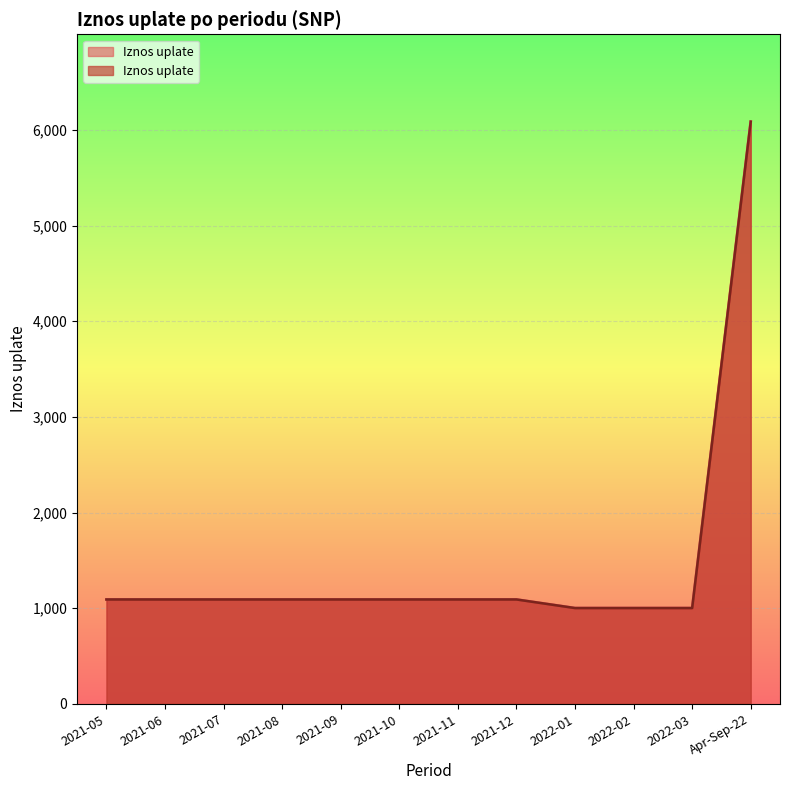

True or false: the data shows 1682.3 at 2021-12.

False